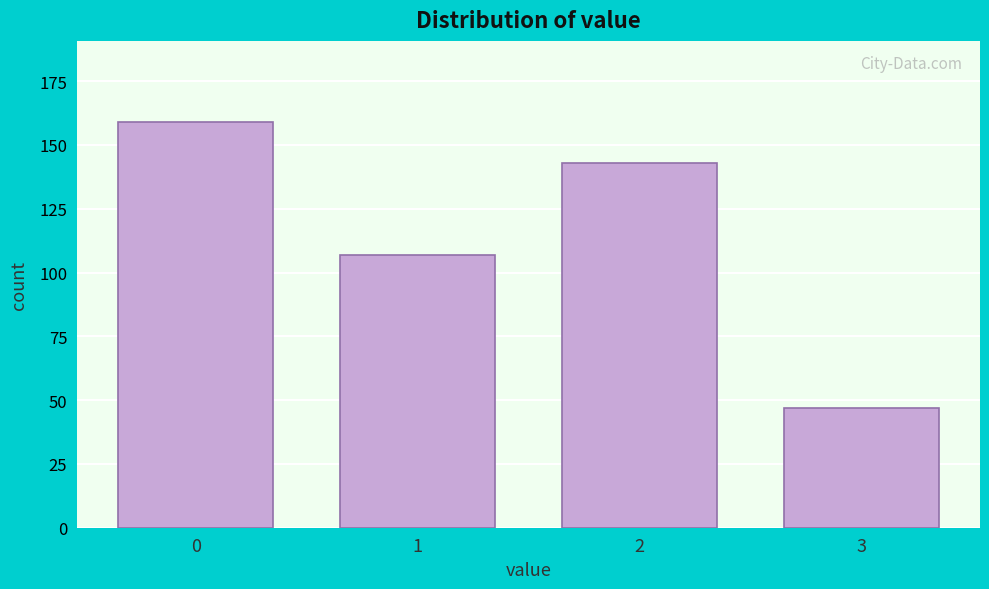

Reading left to right, list all the values displayed in this chart.

159	107	143	47